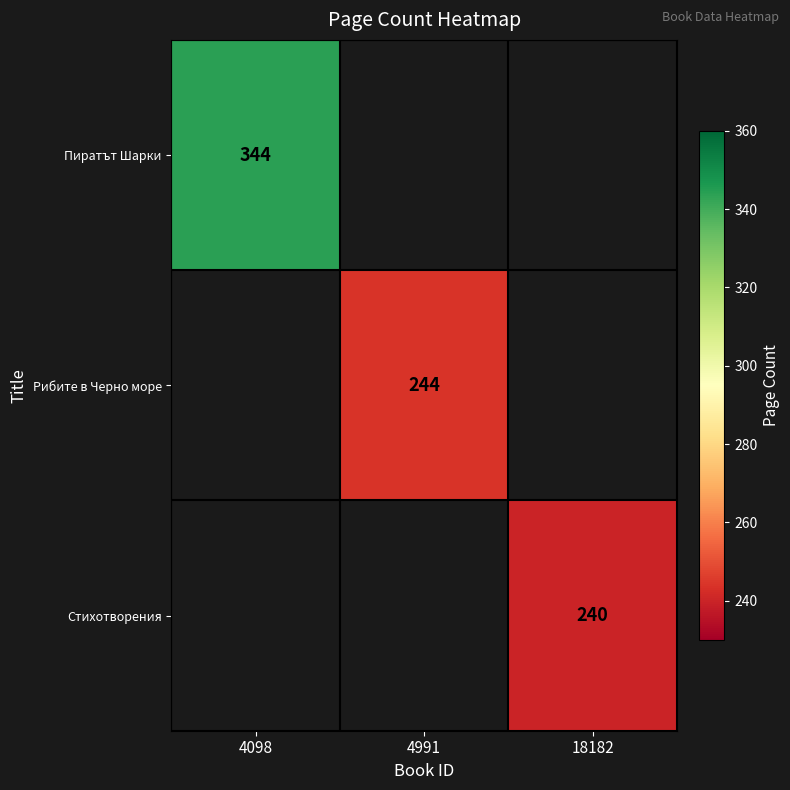

What is the highest value of the Пиратът Шарки series?

344.0